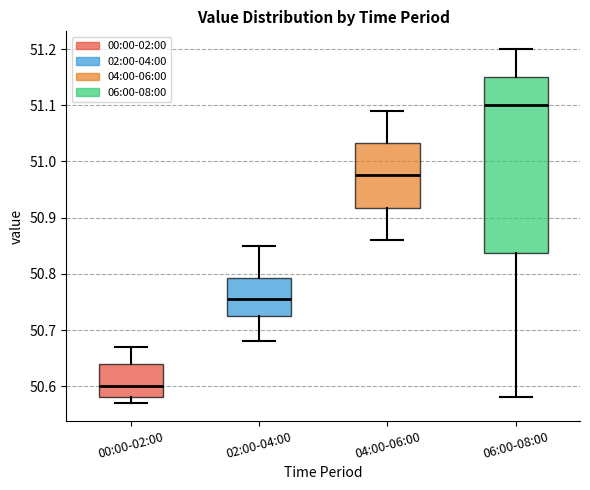

Comparing the boxes themselves (not the whiskers), which one is the tallest?

06:00-08:00